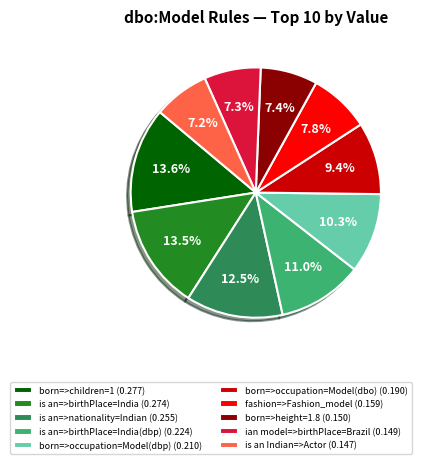

Do is an Indian=>Actor (0.147) and is an=>birthPlace=India(dbp) (0.224) together represent more than half of the pie?

No